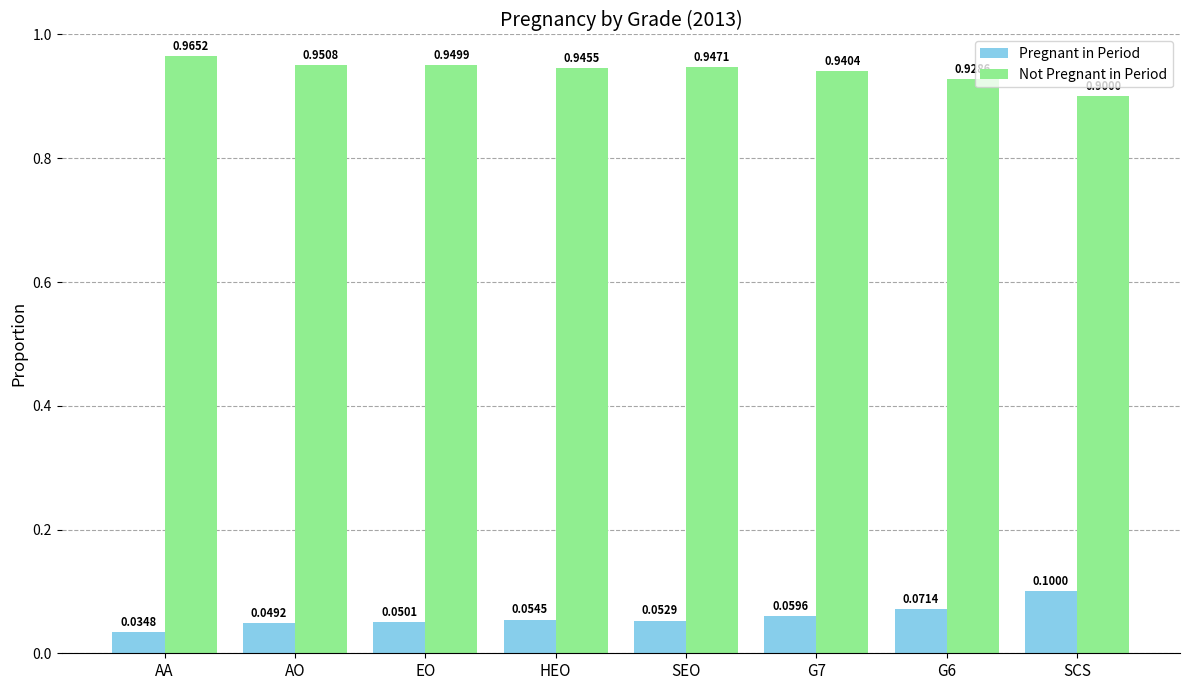

What is the difference between the maximum and minimum values in the Pregnant in Period series?

0.1